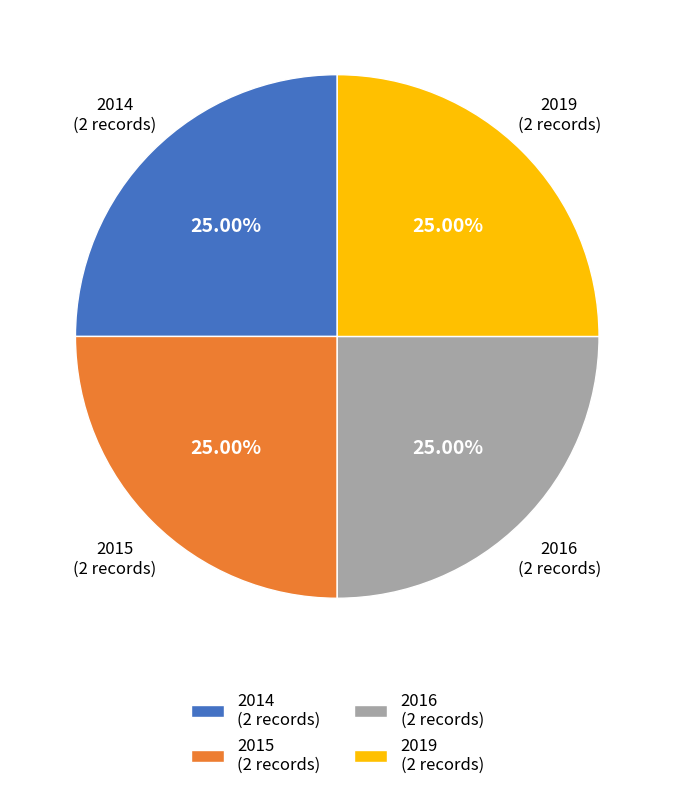

Does 2019 (2 records) account for over 50% of the chart?

No